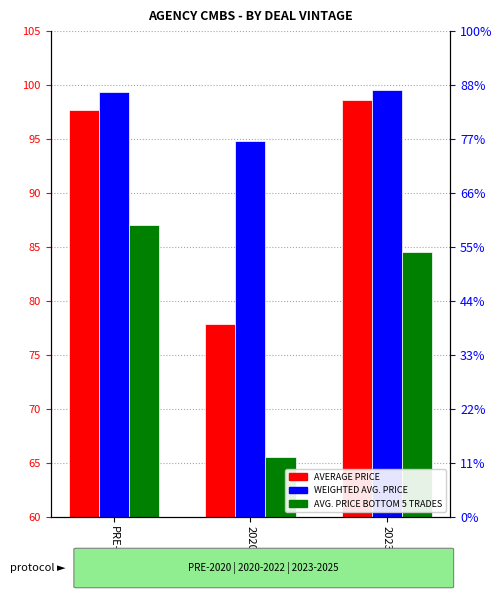

What is the difference between the maximum and second lowest values in the WEIGHTED AVG. PRICE series?

0.1